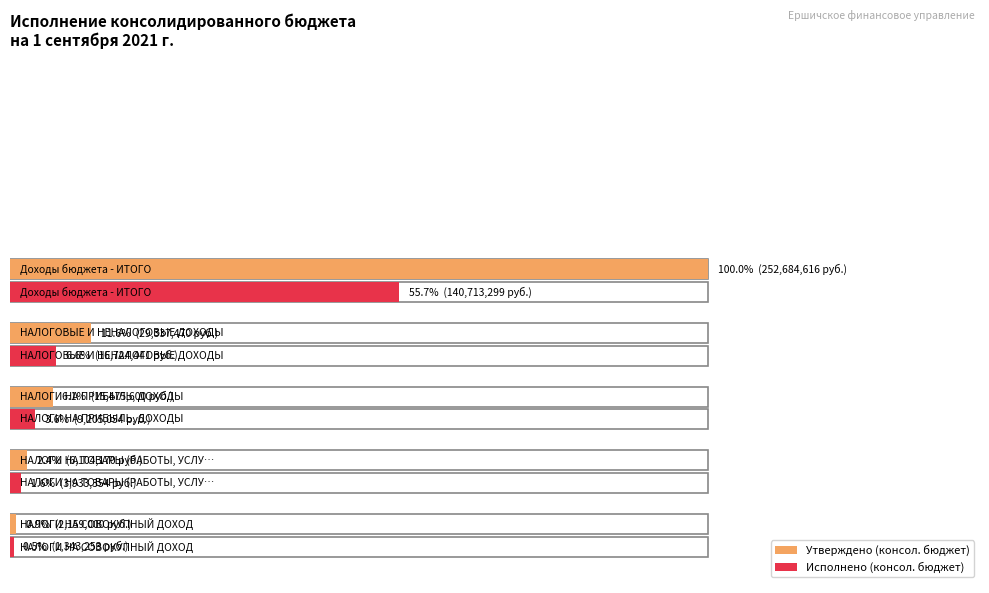

At which category is the sum across all series the highest?

Доходы бюджета - ИТОГО